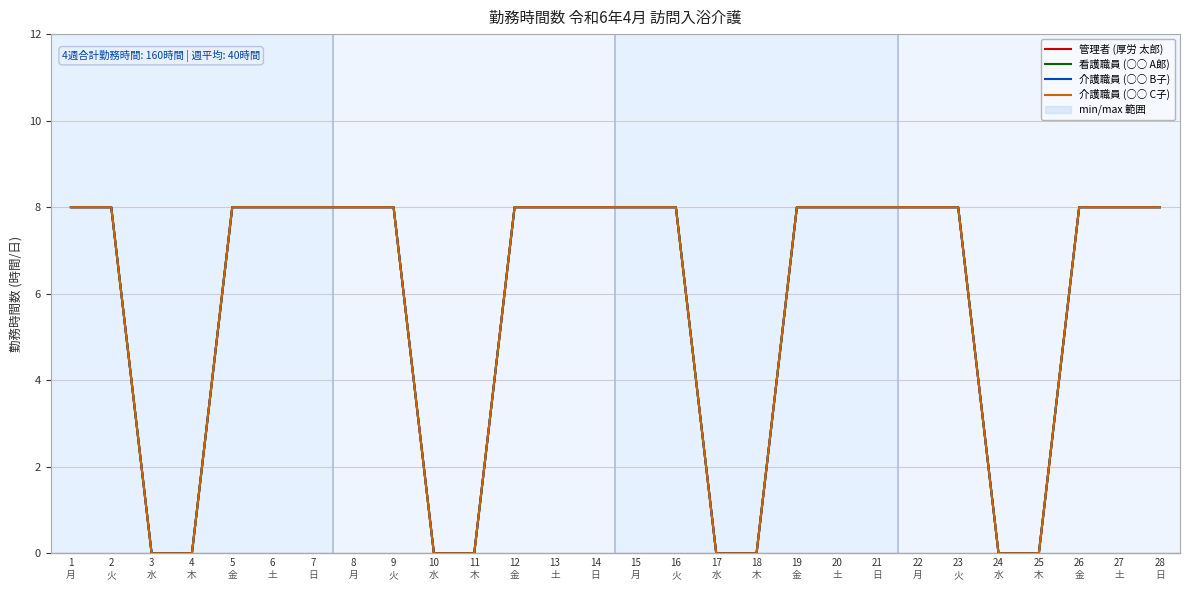

The 介護職員 (○○ C子) series shows 8 at 20. True or false?

True